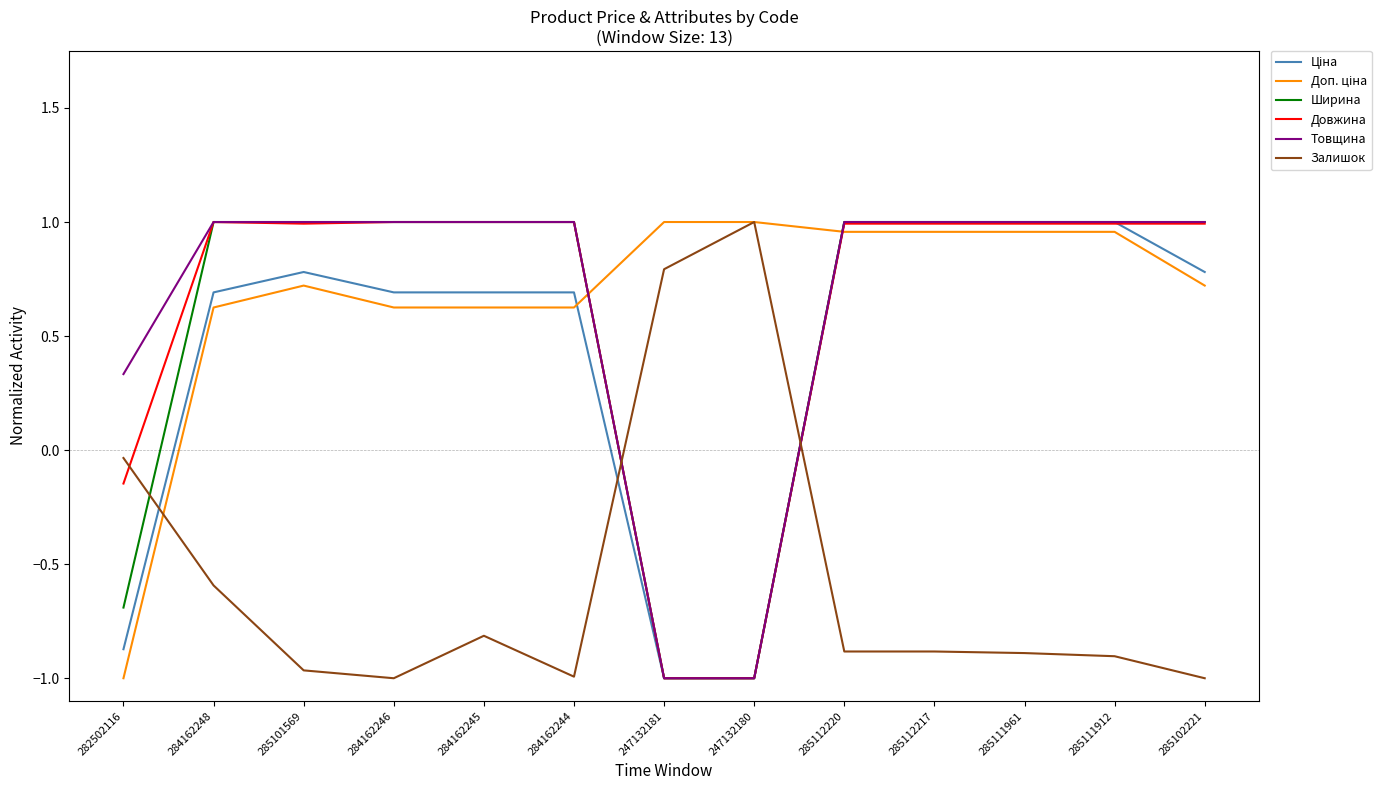

What is the difference between the highest and lowest values at 285112217?

1.9